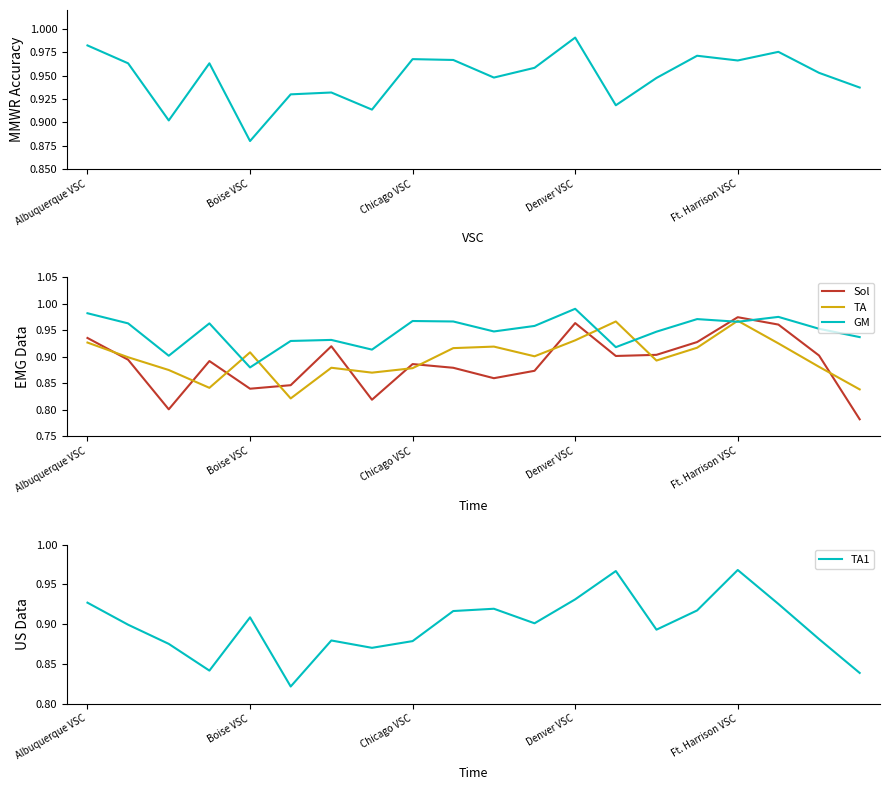

At how many categories does at least one series exceed 0?

20